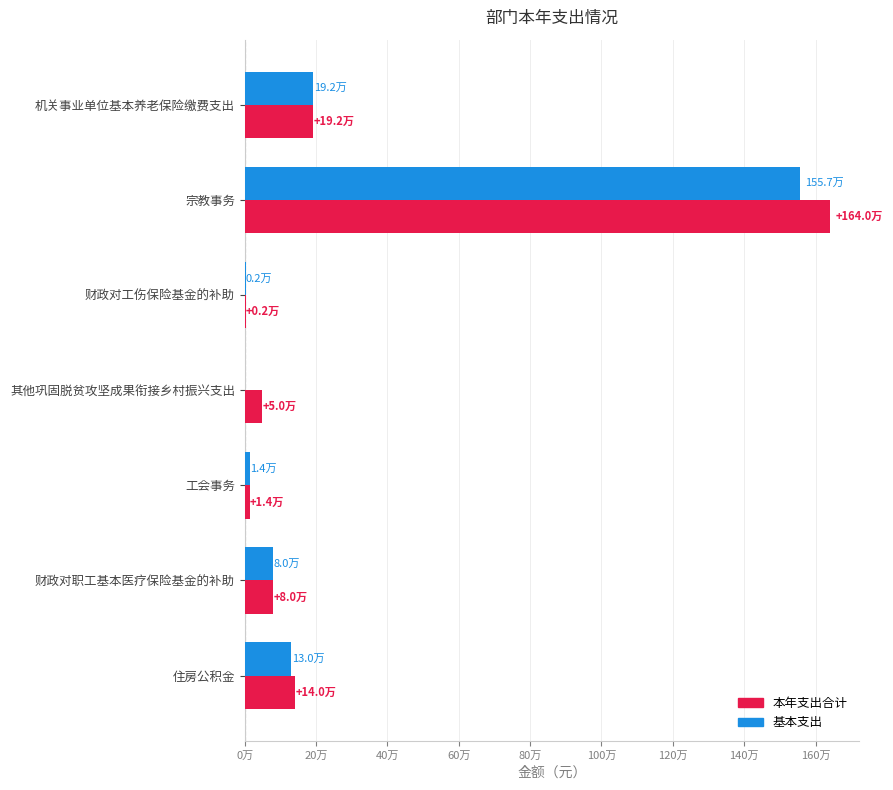

What are all the series names shown in the legend?

本年支出合计, 基本支出